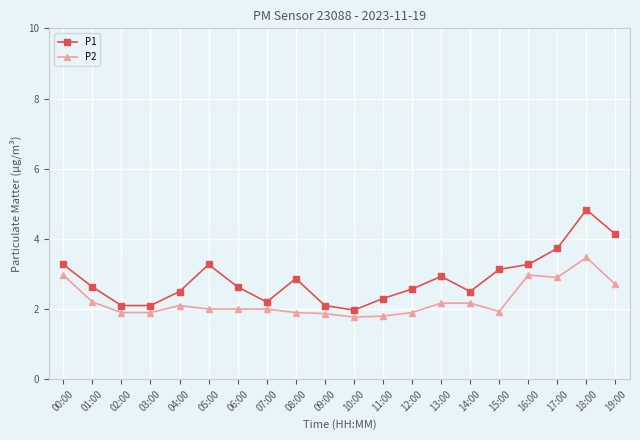

What is the total value across all series at 01:00?

4.8